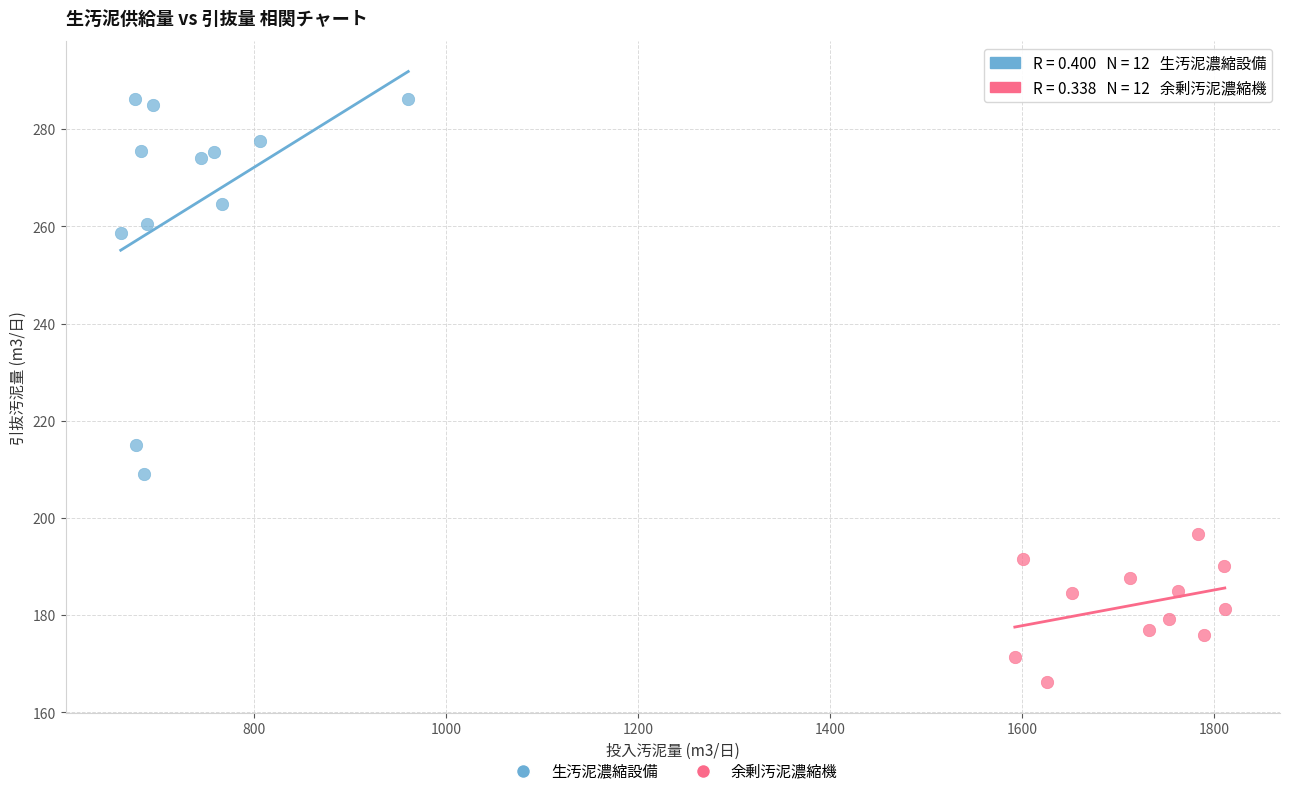

Which series contains the lowest Y value?

余剰汚泥濃縮機